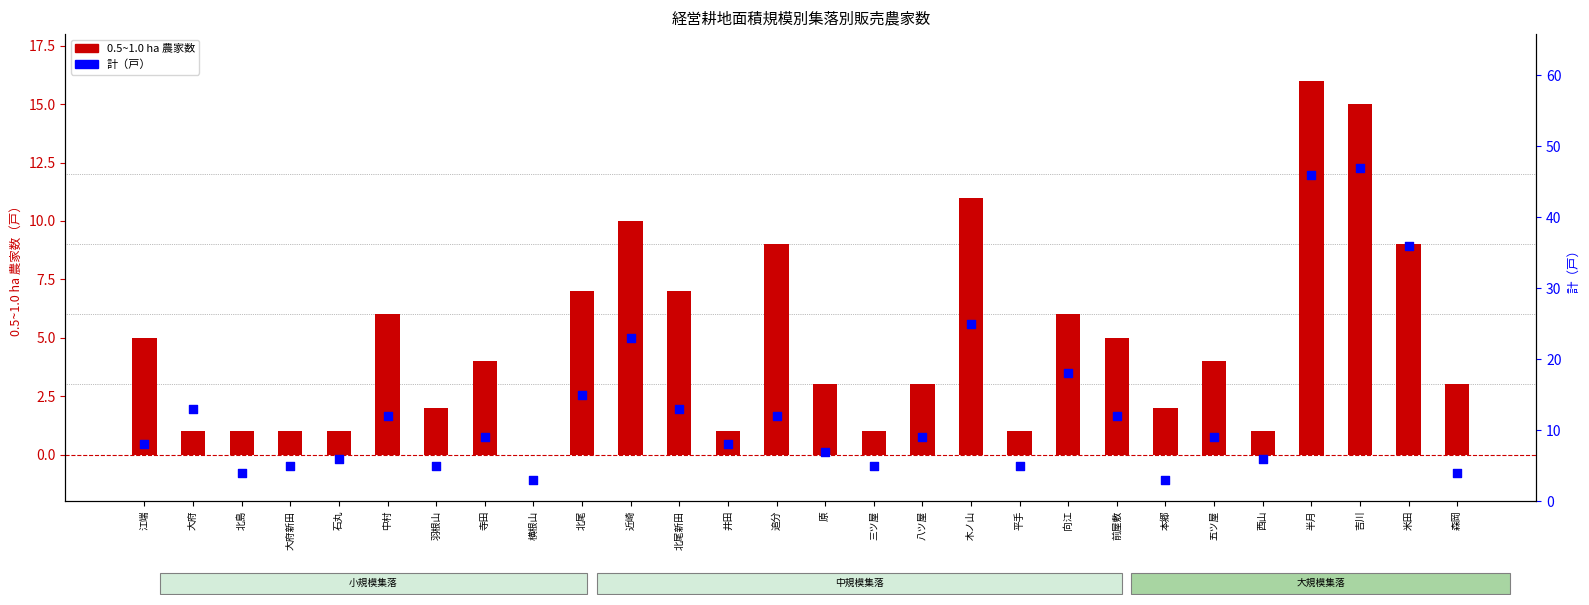

Which series has the largest Y range (max minus min)?

計（戸）